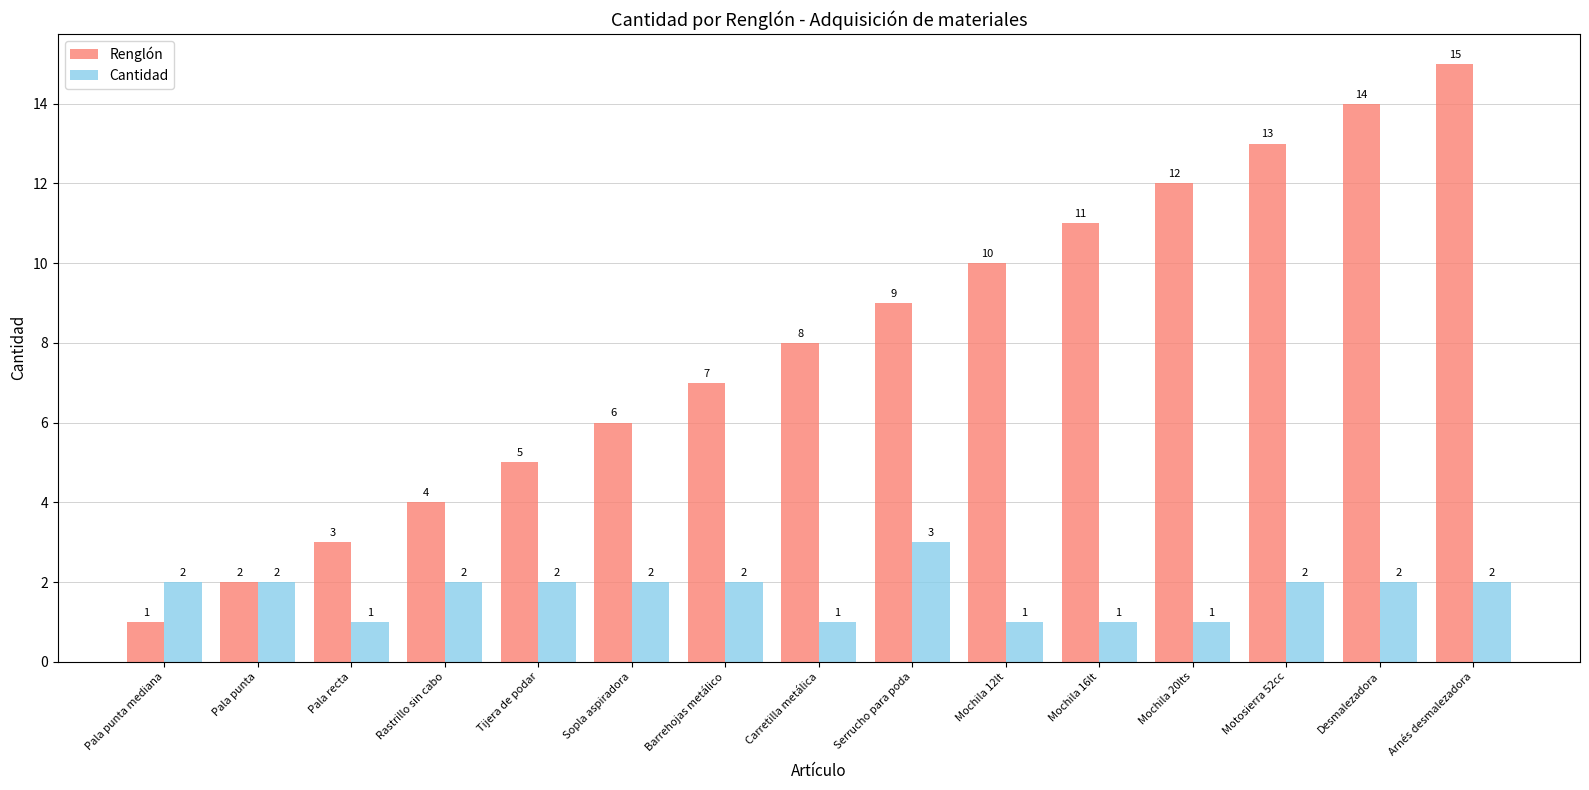

What is the sum of the Renglón values at Barrehojas metálico and Desmalezadora?

21